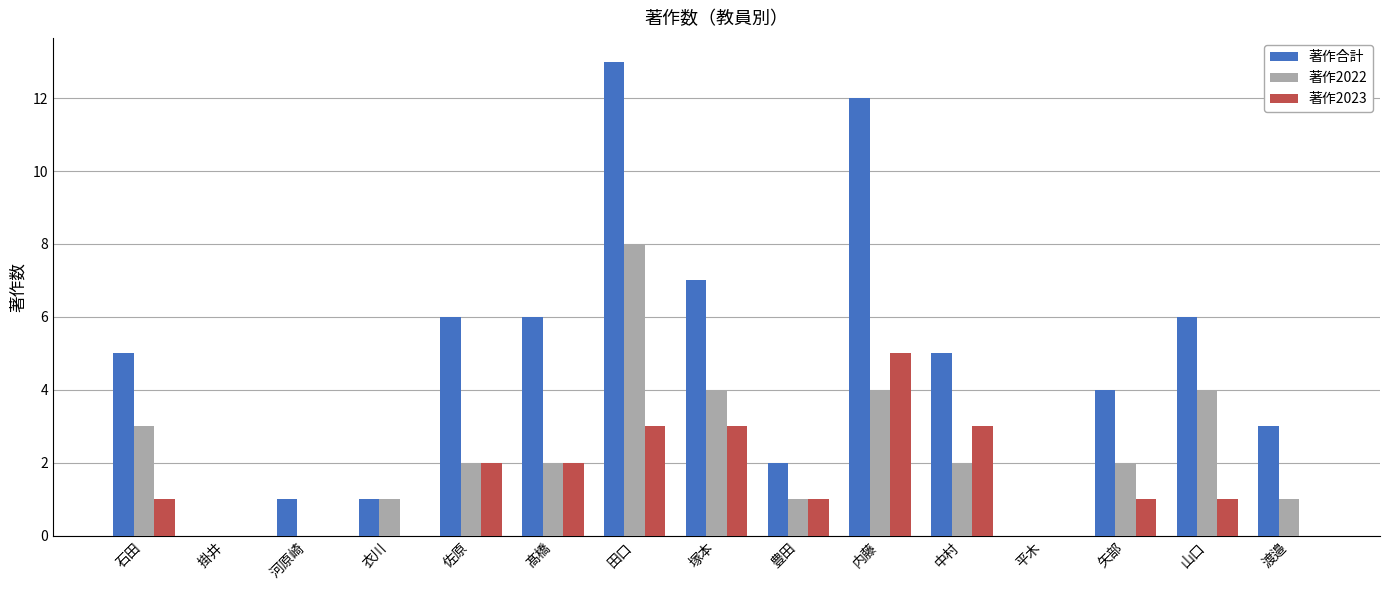

Reading left to right, transcribe all the data shown in this chart.

著作合計: 5	0	1	1	6	6	13	7	2	12	5	0	4	6	3
著作2022: 3	0	0	1	2	2	8	4	1	4	2	0	2	4	1
著作2023: 1	0	0	0	2	2	3	3	1	5	3	0	1	1	0